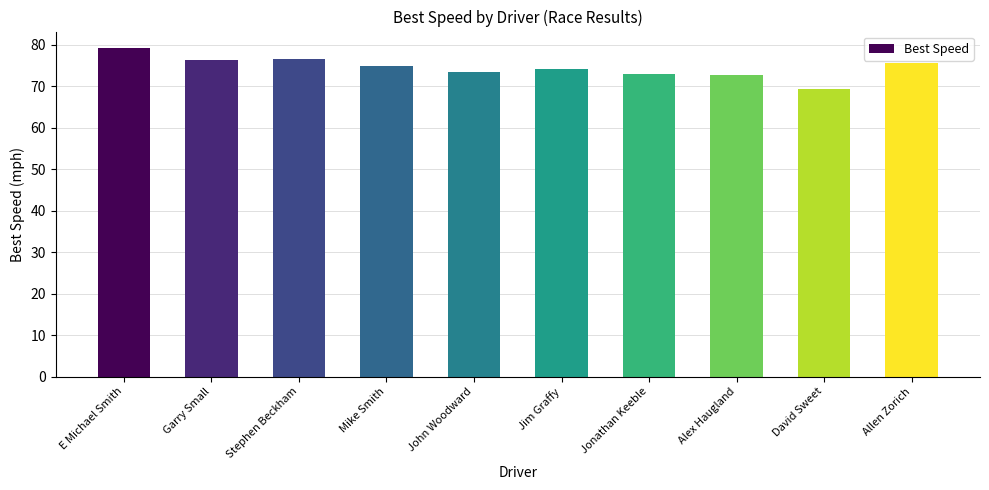

What is the difference between the maximum and second lowest values?

6.6